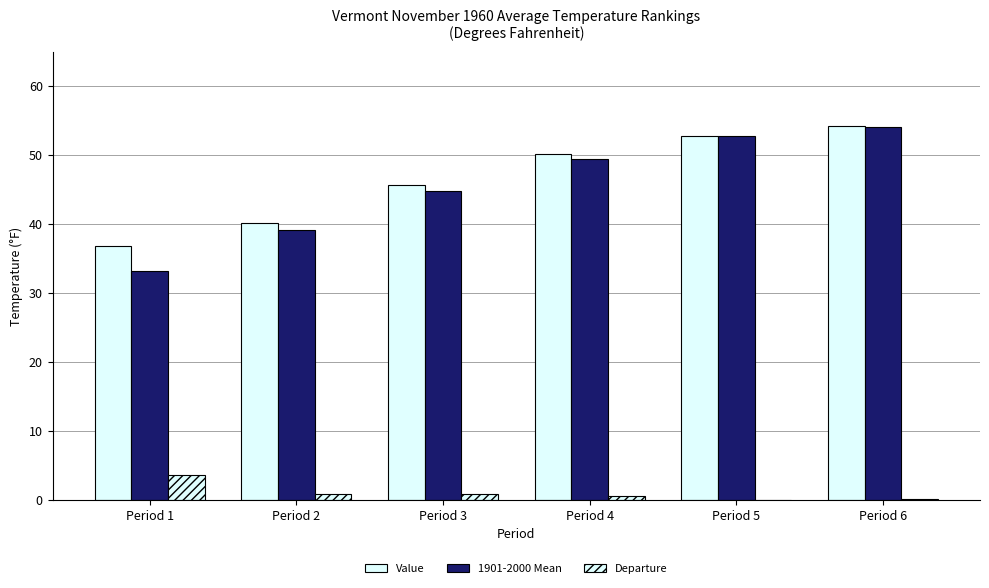

How many groups of bars are there?

6